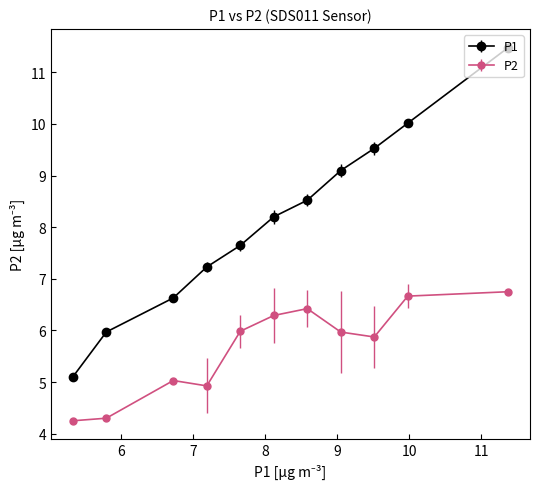

Which series has the largest range (max minus min)?

P1